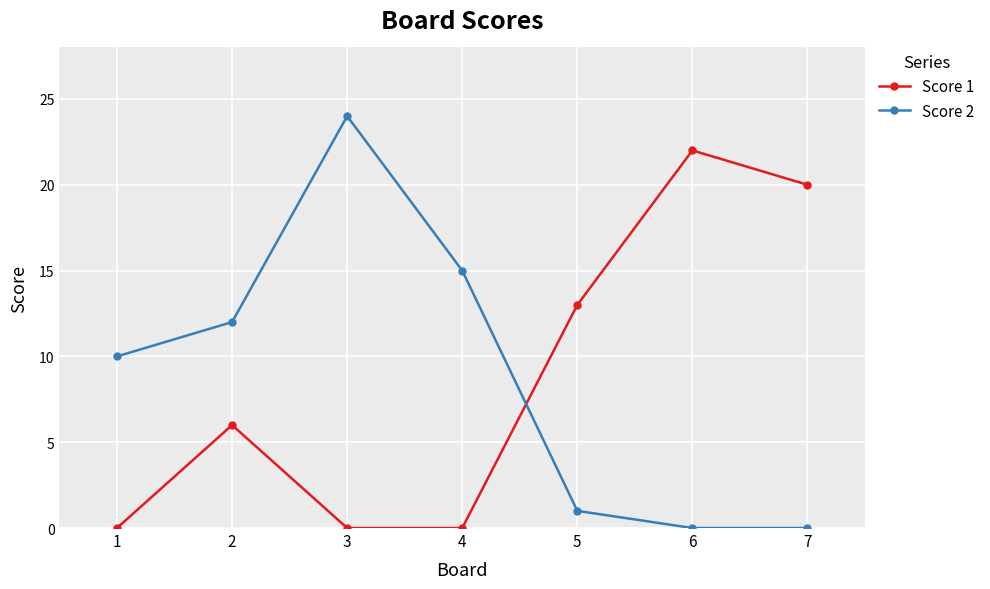

Reading left to right, transcribe all the data shown in this chart.

Score 1: 1=0	2=6	3=0	4=0	5=13	6=22	7=20
Score 2: 1=10	2=12	3=24	4=15	5=1	6=0	7=0